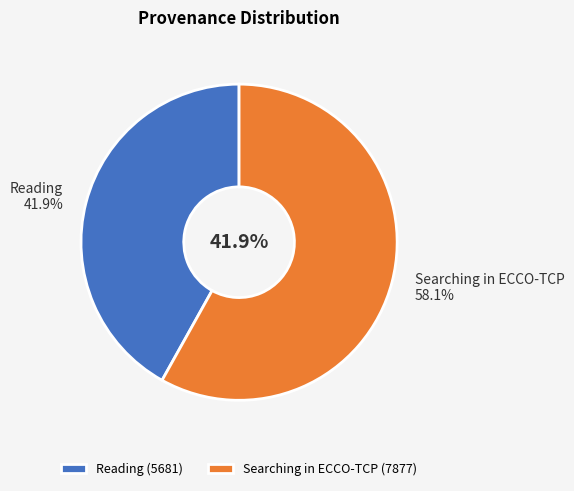

Rank the categories by value from highest to lowest.

Searching in ECCO-TCP, Reading